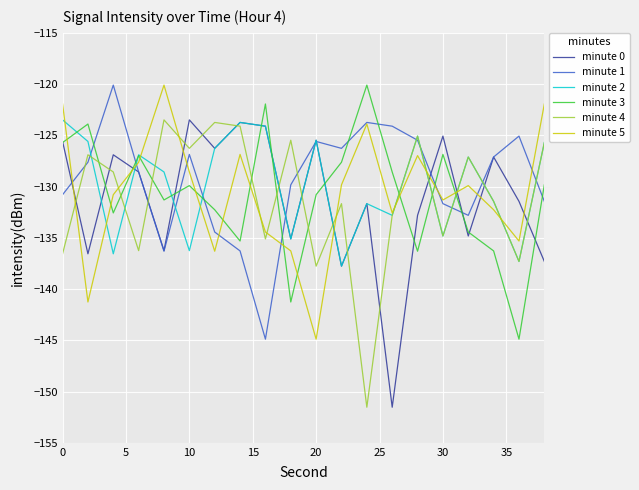

What is the highest value of the minute 1 series?

-120.1